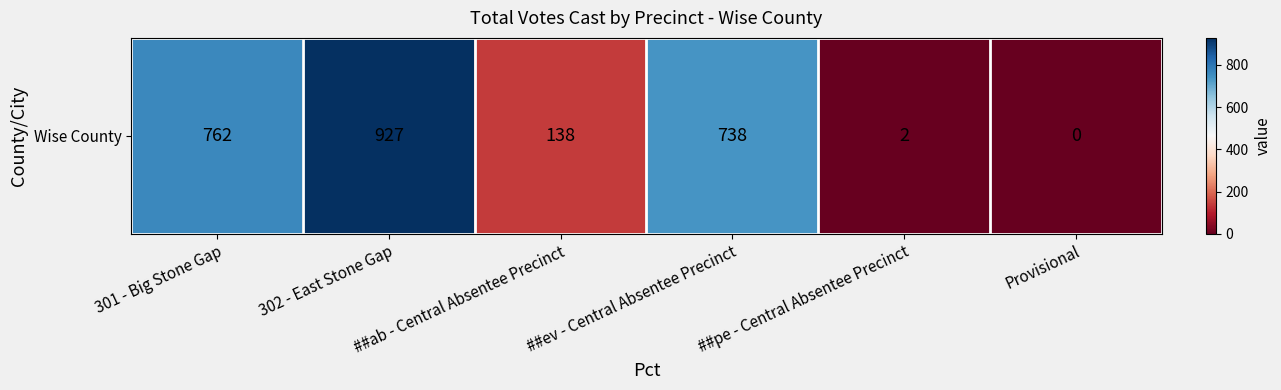

What is the difference between the values at ##pe - Central Absentee Precinct and ##ev - Central Absentee Precinct?

736